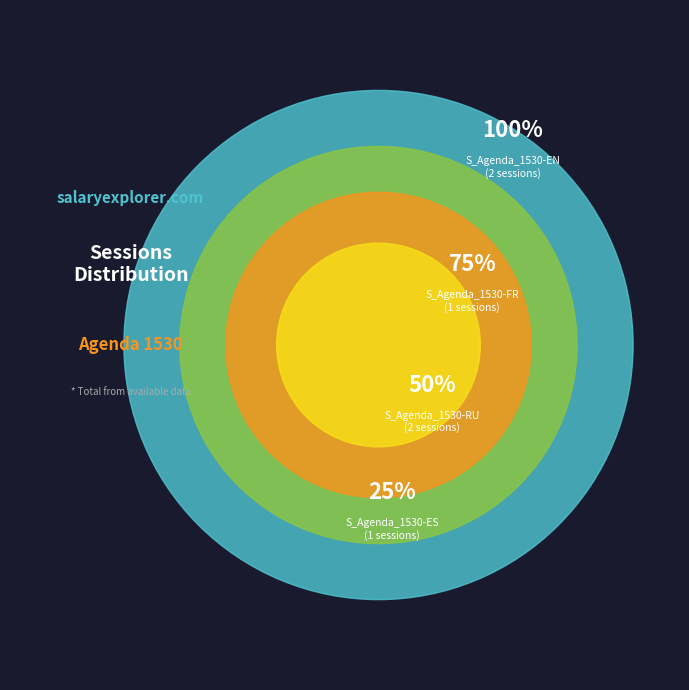

Between S_Agenda_1530-ES and S_Agenda_1530-RU, which is larger?

S_Agenda_1530-RU